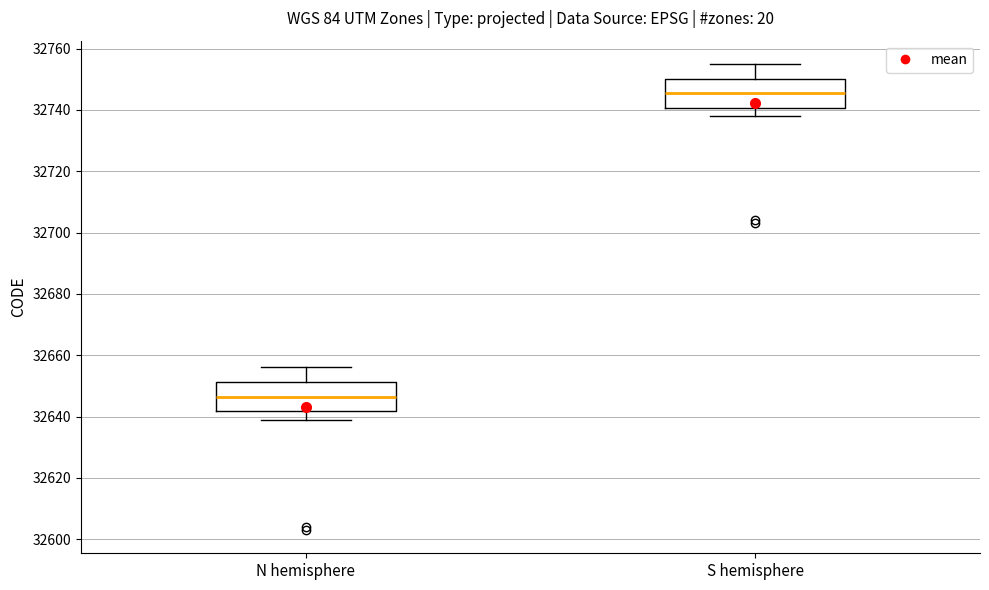

Which box has the lowest median line?

N hemisphere